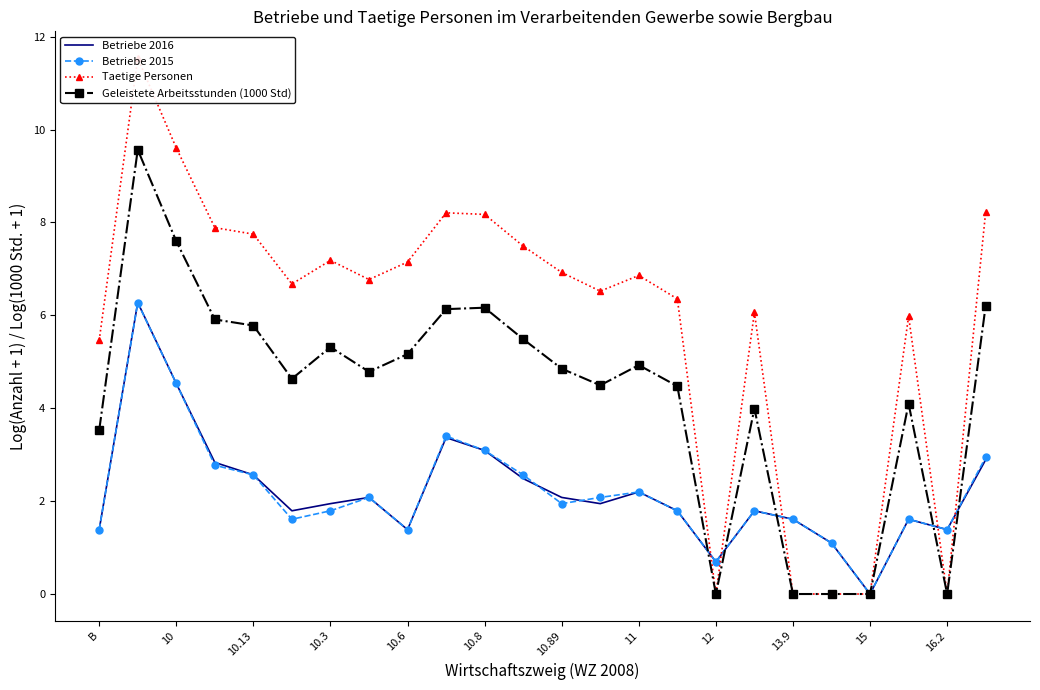

The Betriebe 2016 series shows 1.8 at 10. True or false?

False